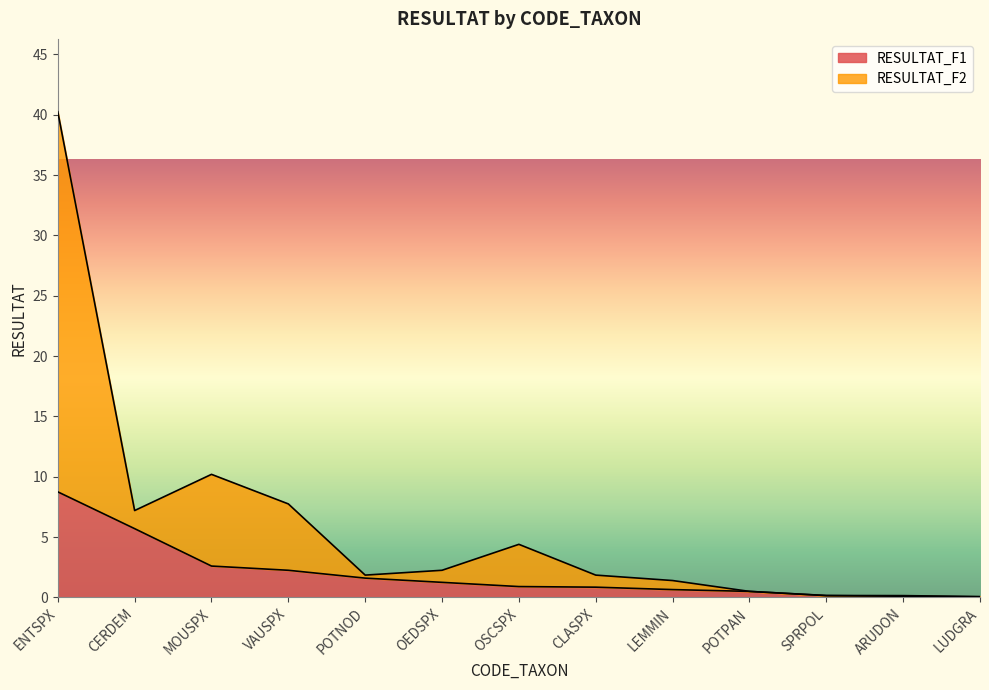

At which label is RESULTAT_F1 closest to 4?

MOUSPX